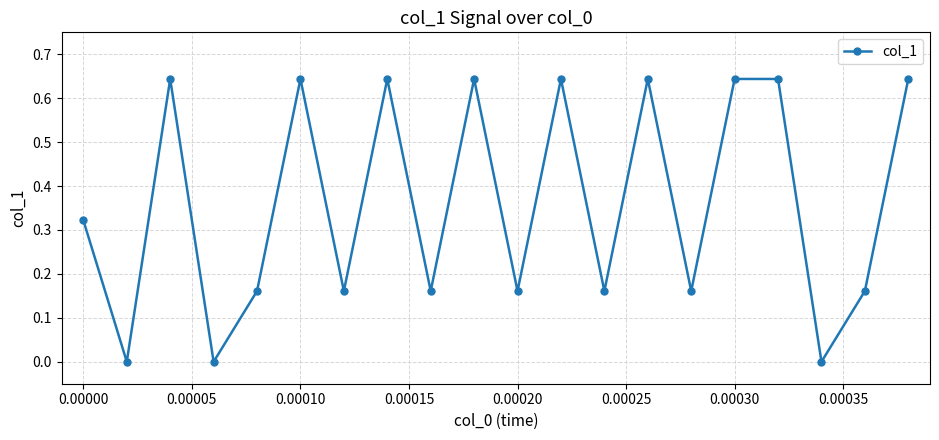

How many points are lower than both their immediate neighbors (excluding endpoints)?

8